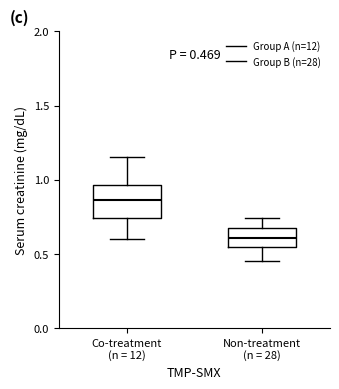

Comparing the boxes themselves (not the whiskers), which one is the tallest?

Co-treatment (n = 12)